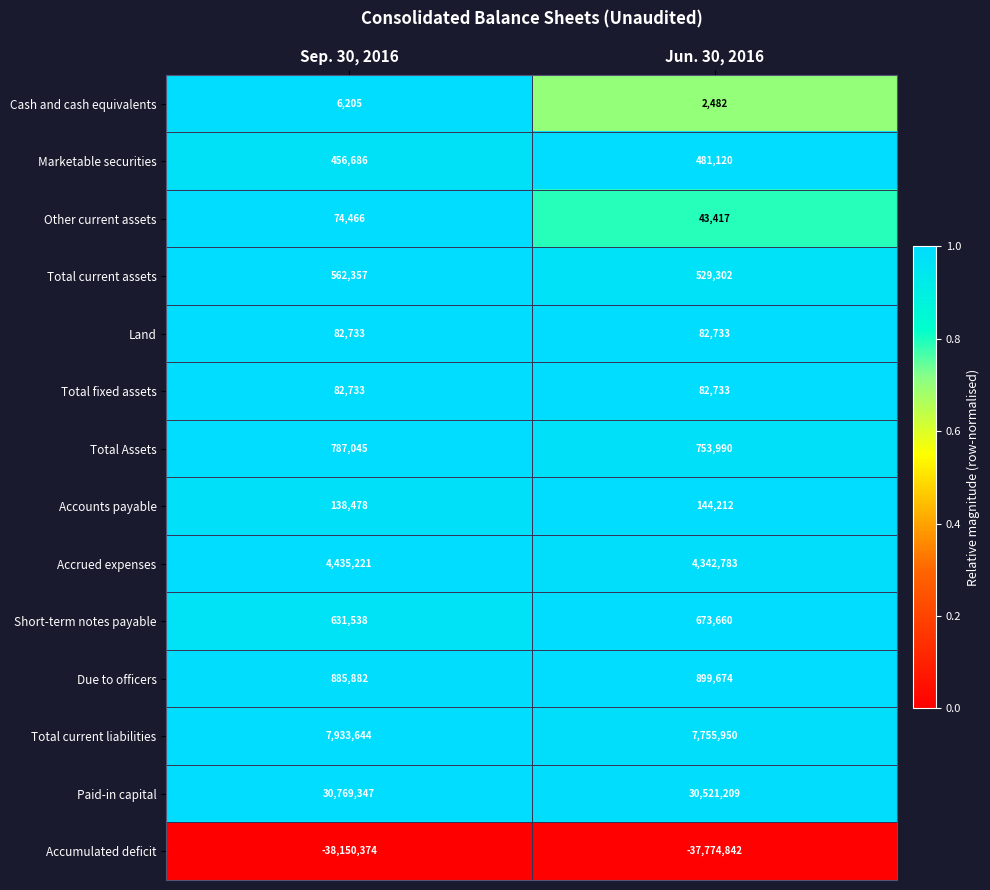

Count the number of data series in this chart.

14